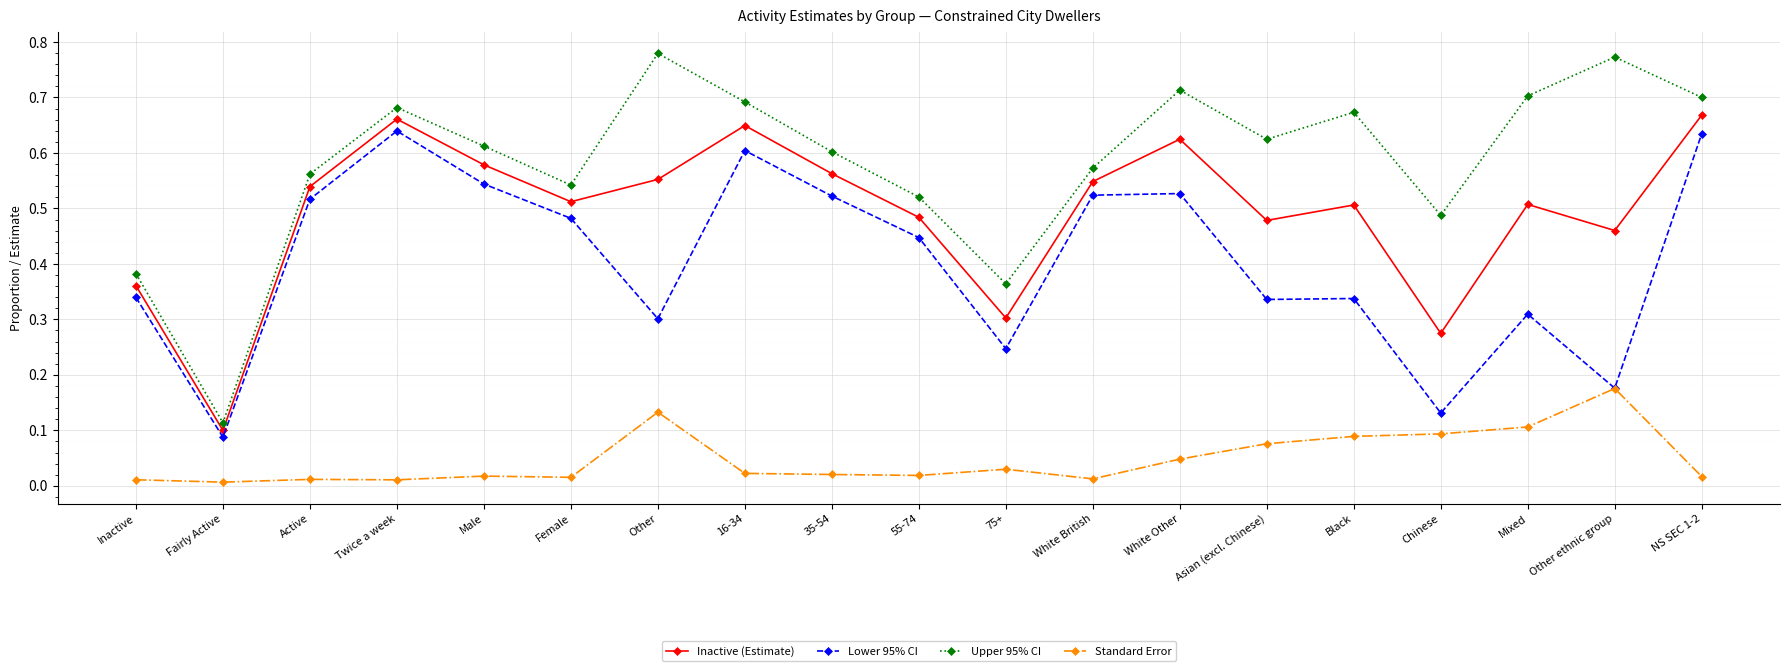

Which series has the largest total across all categories?

Upper 95% CI